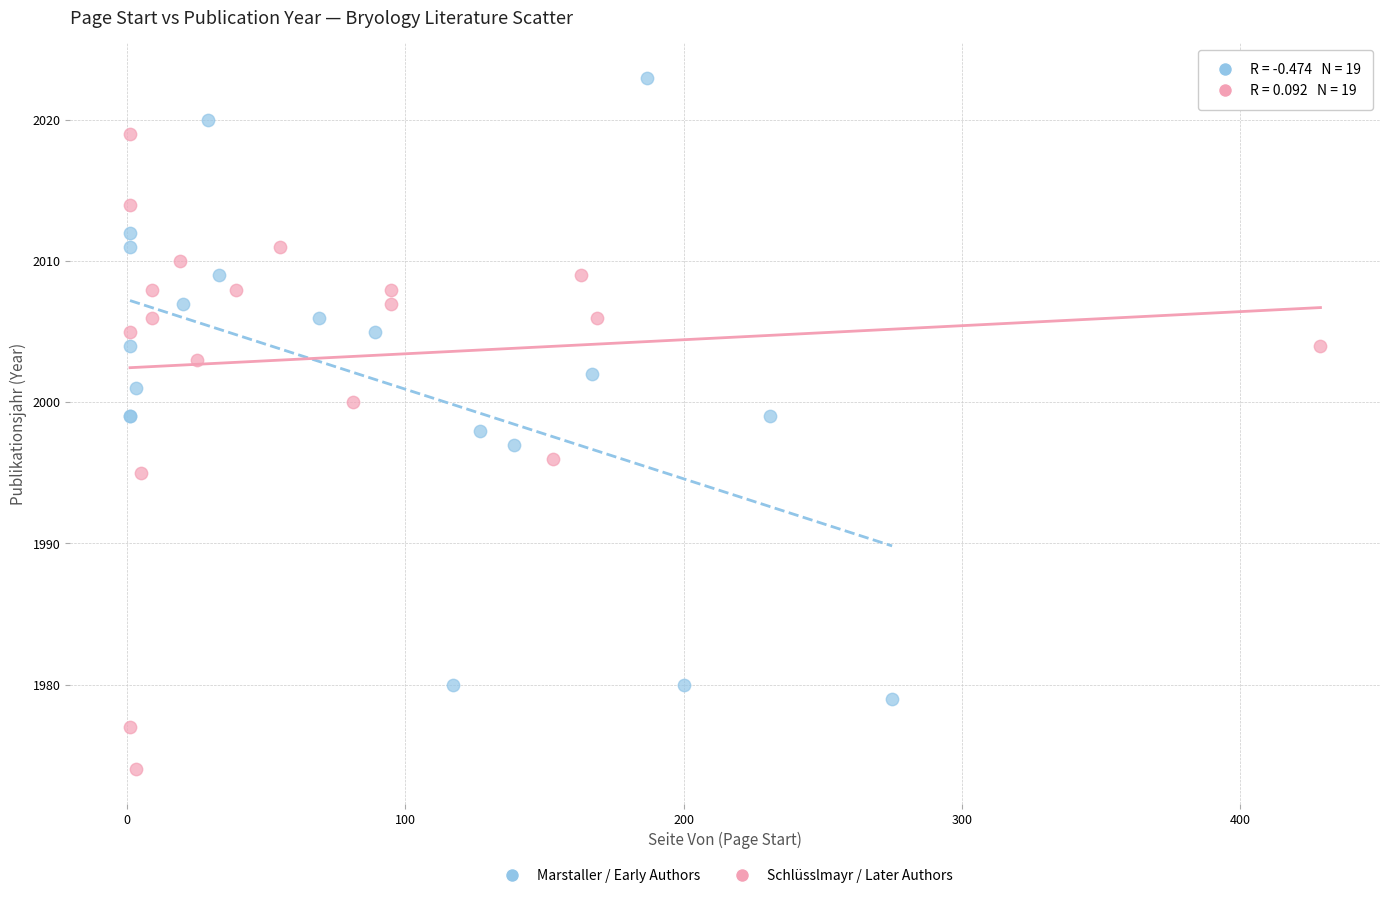

Which series reaches the minimum Y coordinate?

Schlüsslmayr / Later Authors